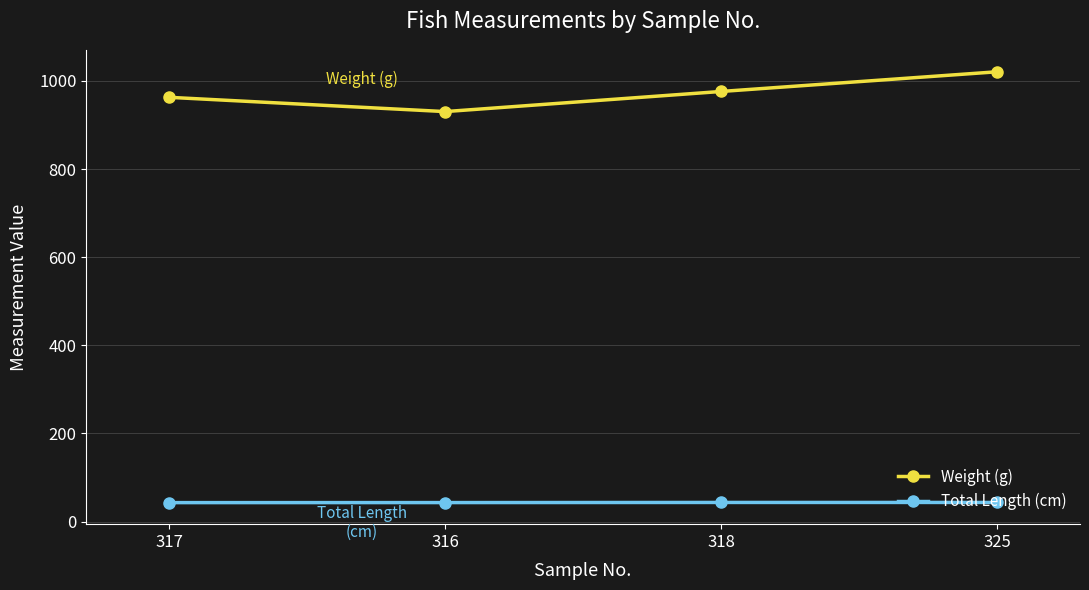

Is this an area chart (filled region under the line)?

No